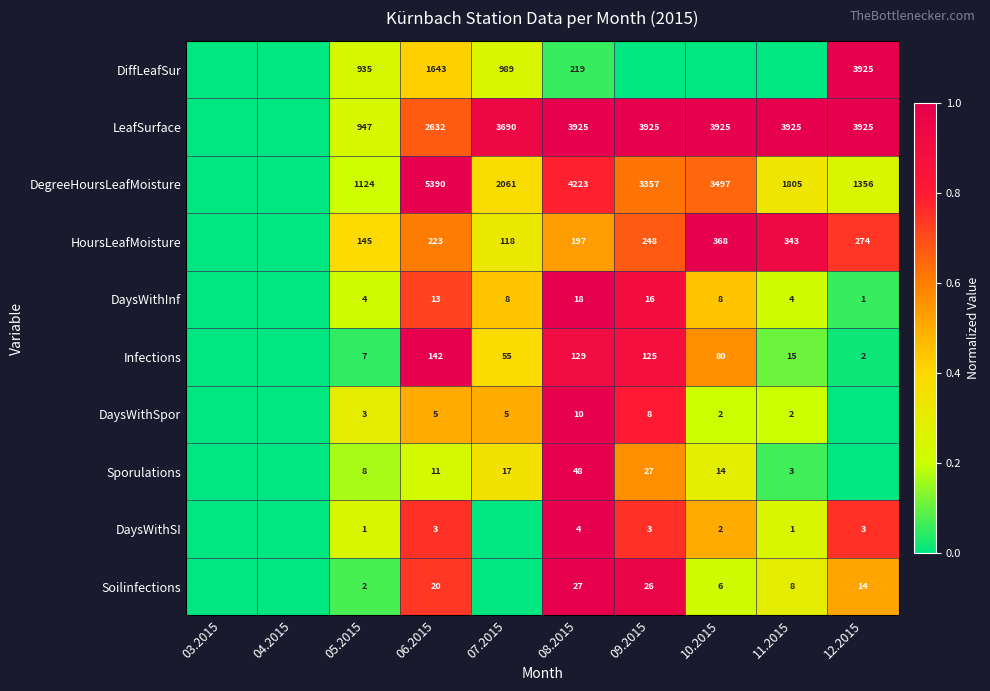

What is the total value across all series at 08.2015?

8800